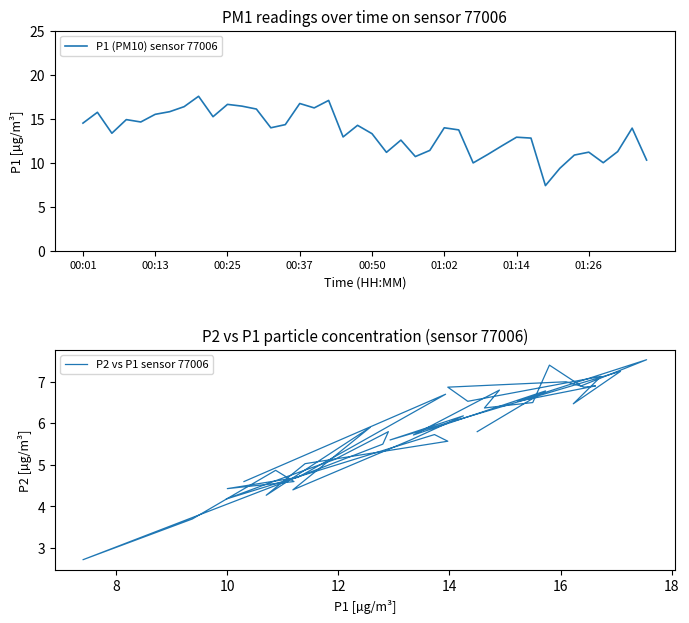

At how many categories does at least one series exceed 8?

39